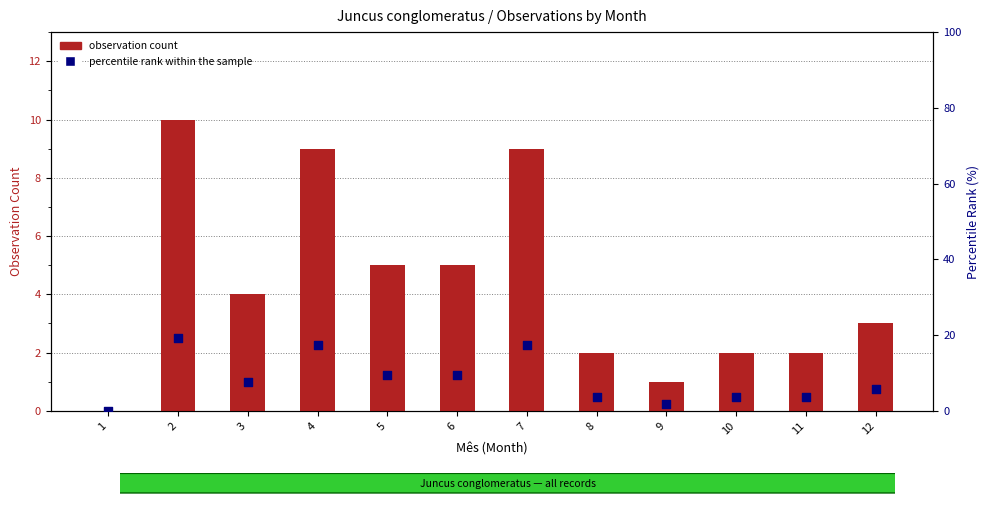

Which series reaches the maximum Y coordinate?

percentile rank within the sample